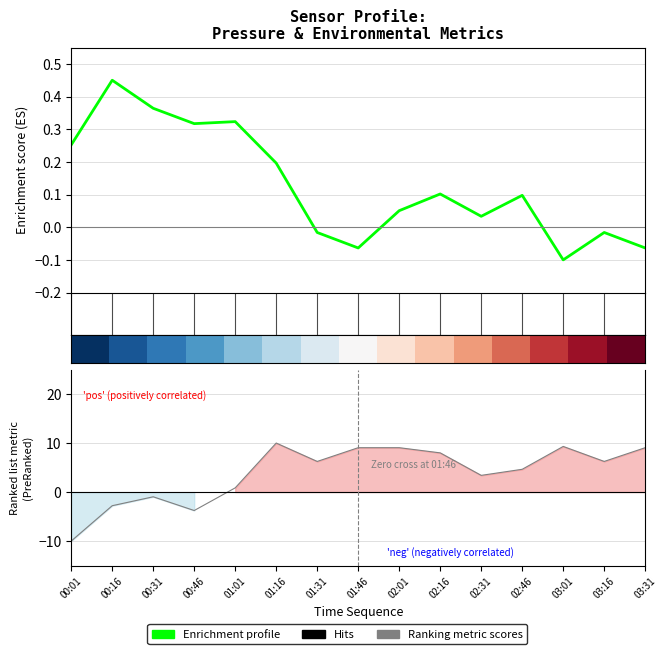

Between 02:31 and 00:46, which is larger?

00:46